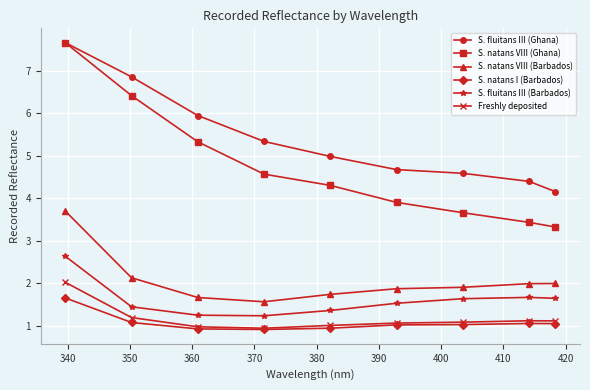

Which series has the largest range (max minus min)?

S. natans VIII (Ghana)